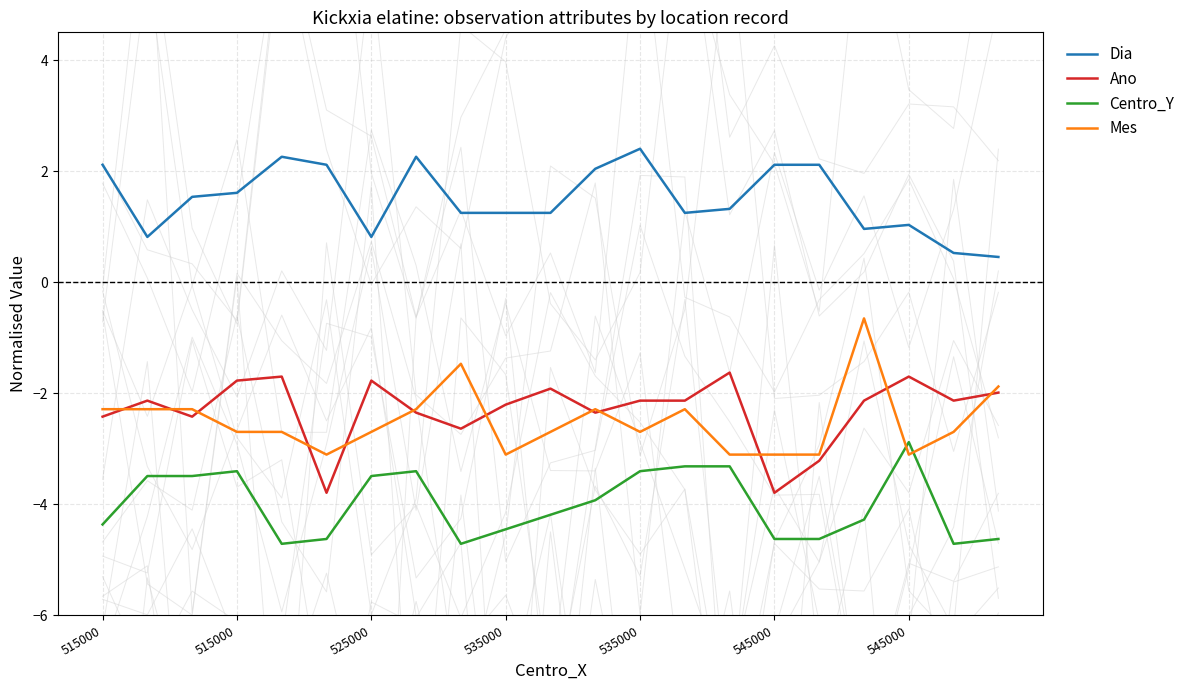

What are all the series names shown in the legend?

Dia, Ano, Centro_Y, Mes